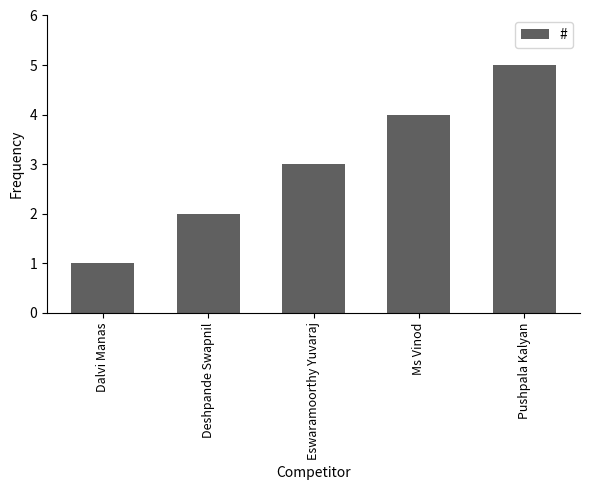

Reading left to right, what are all the values shown in this chart?

1	2	3	4	5